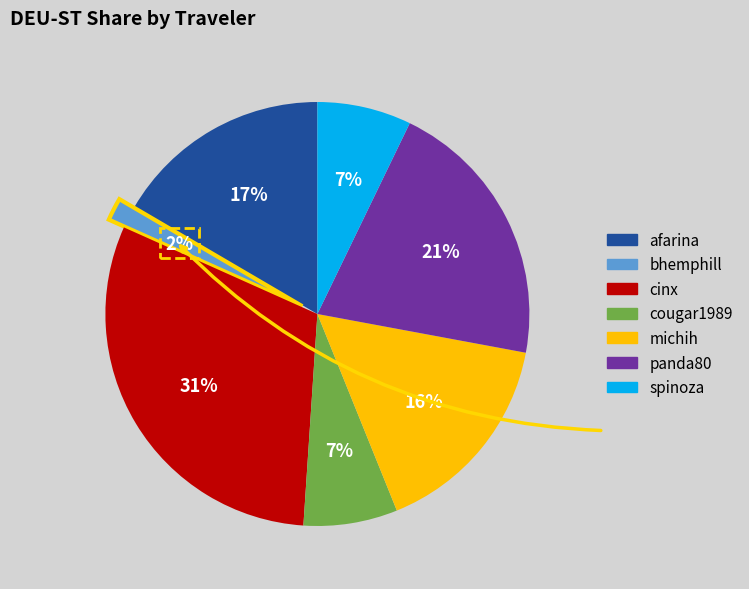

To the nearest percent, what portion does cinx represent?

31%